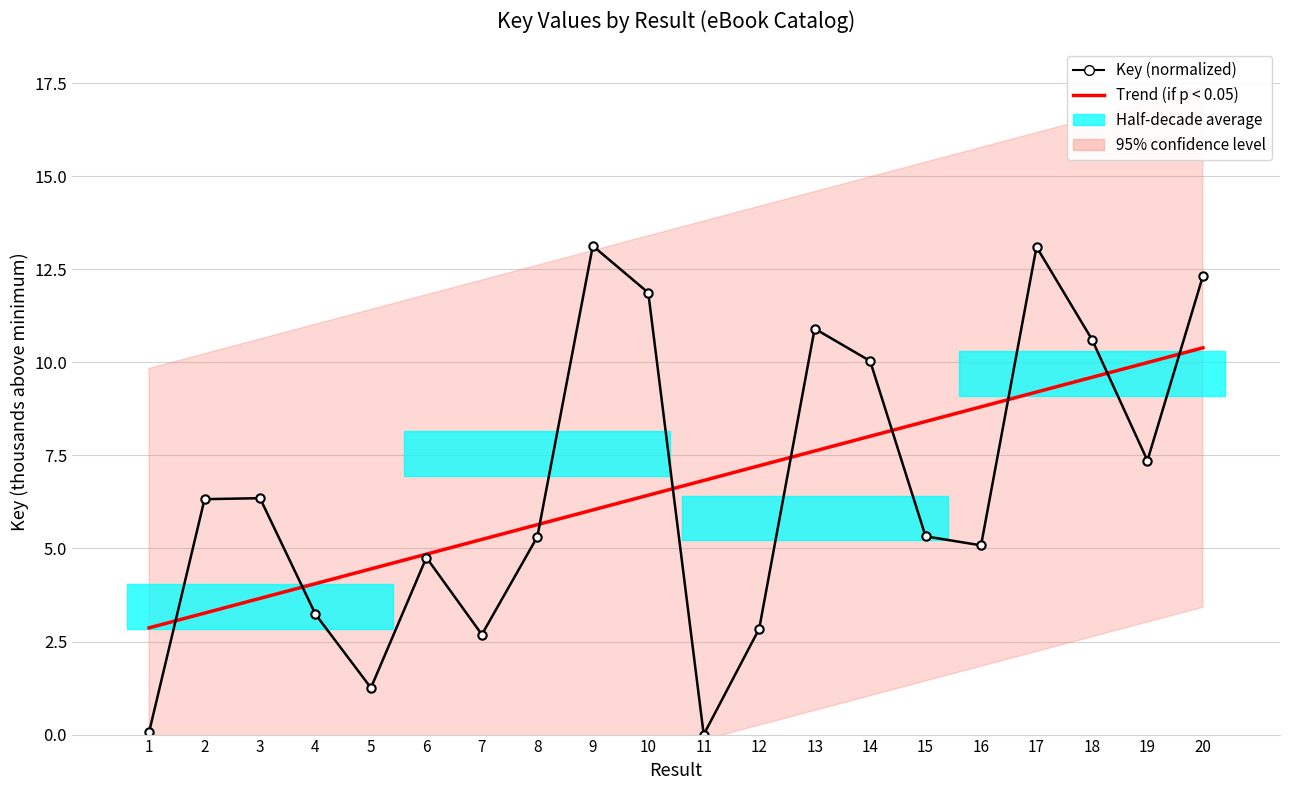

True or false: Key (normalized, thousands above min) and Trend (if p < 0.05) intersect in this chart.

True